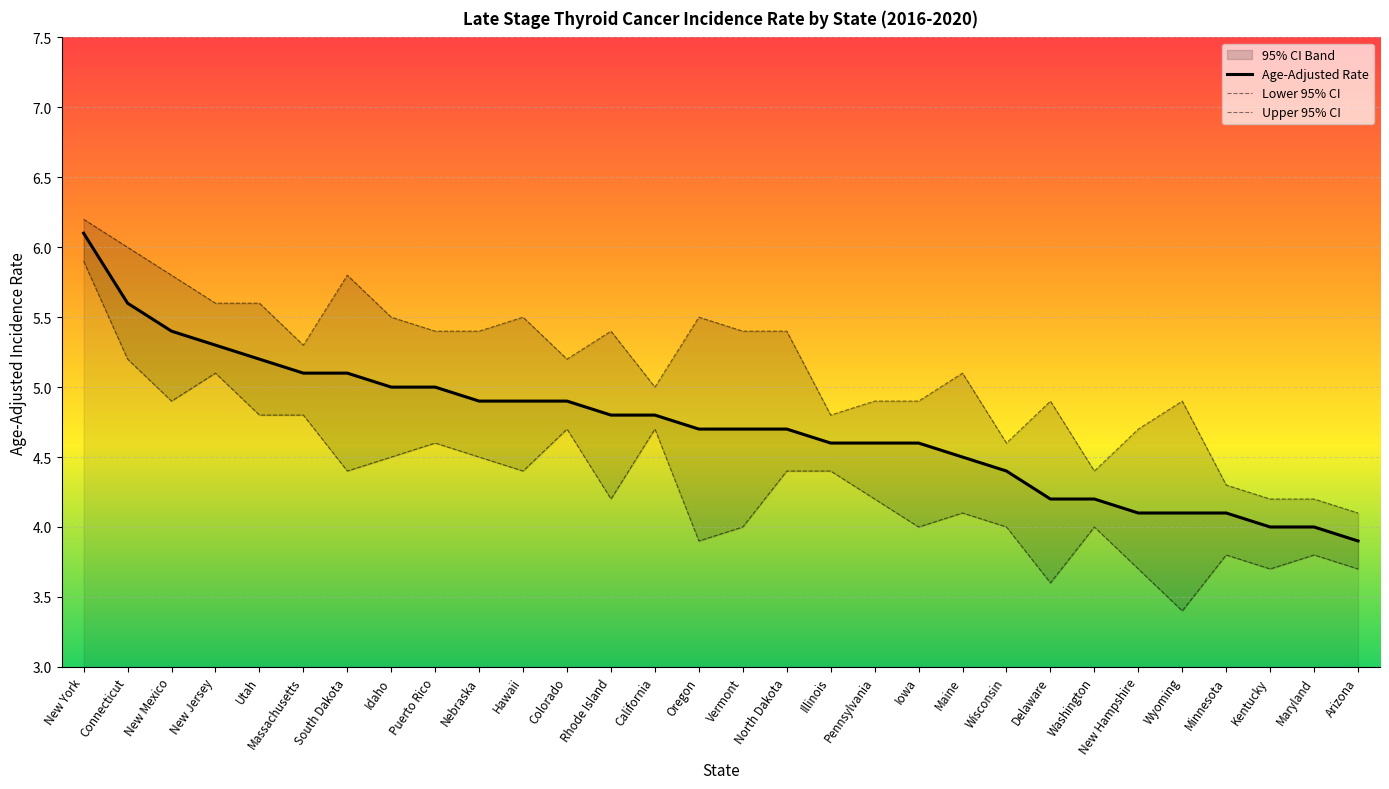

True or false: Upper 95% CI and Age-Adjusted Rate cross at least once.

False